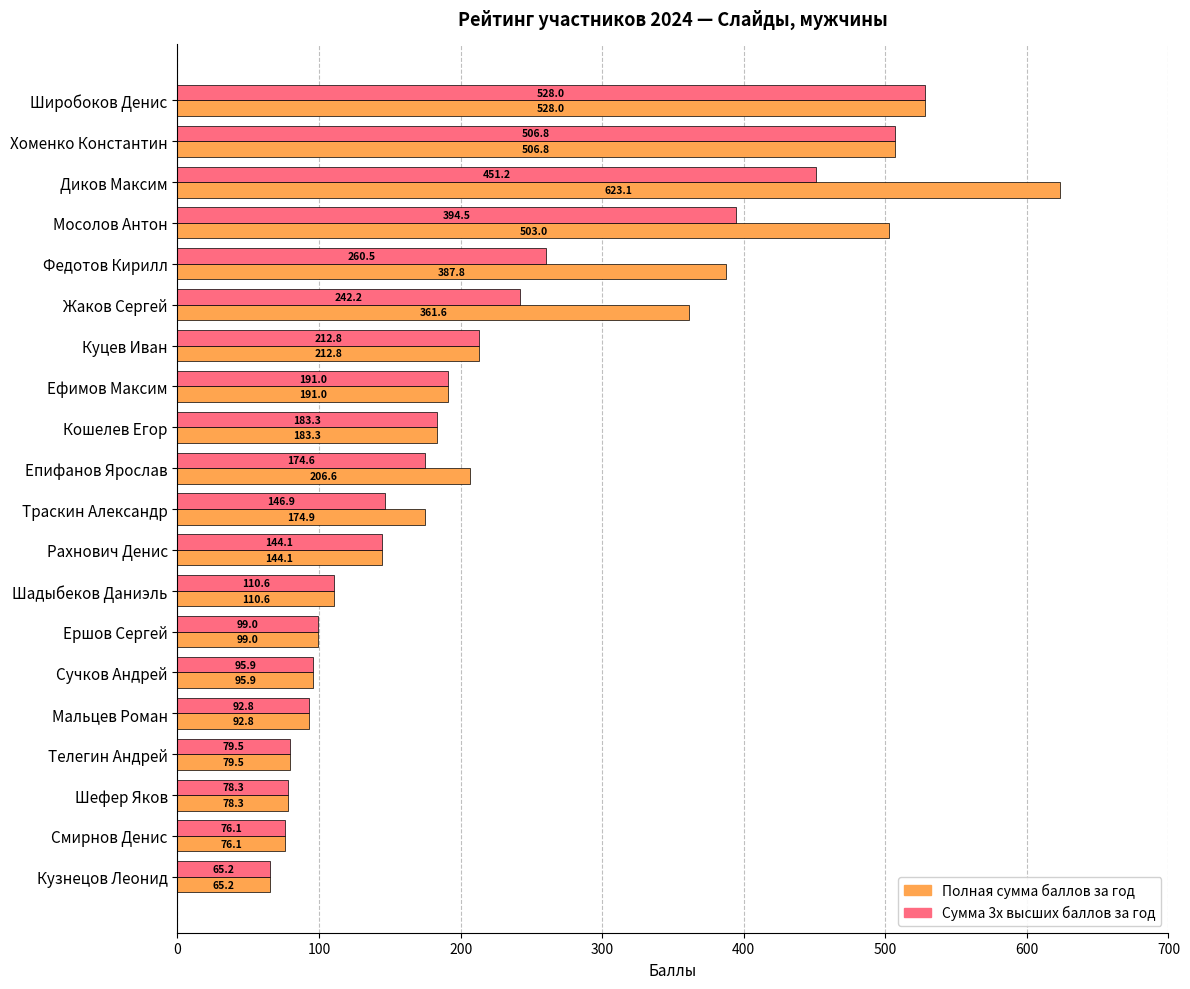

Rank the series by their maximum value, from highest to lowest.

Полная сумма баллов за год, Сумма 3х высших баллов за год